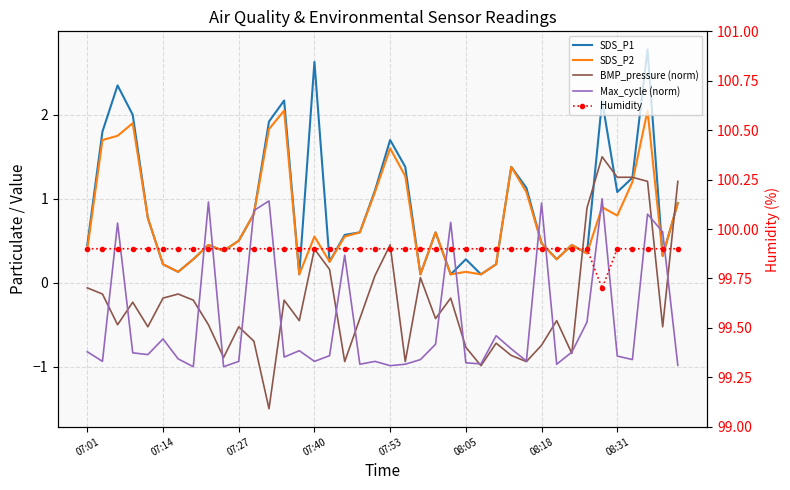

True or false: BMP_pressure (norm) and SDS_P1 intersect in this chart.

True